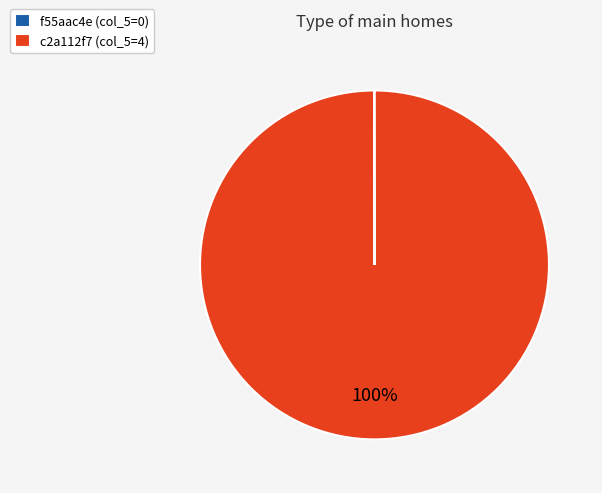

Is there a majority slice in this chart?

Yes